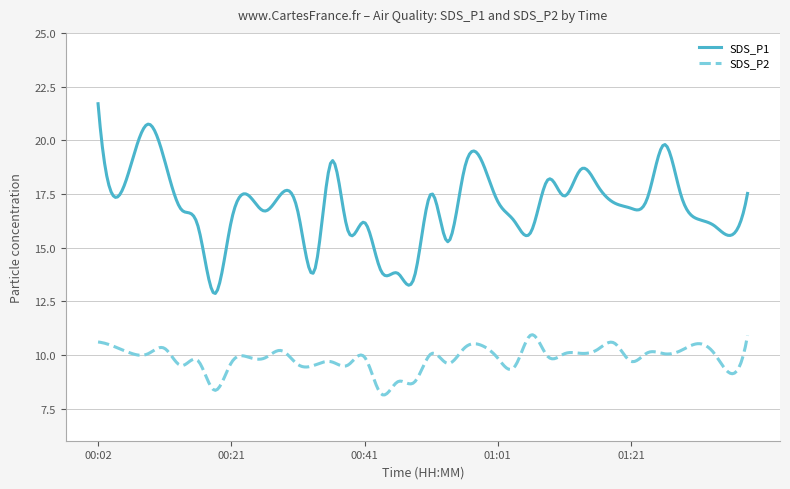

True or false: SDS_P1 and SDS_P2 cross at least once.

False